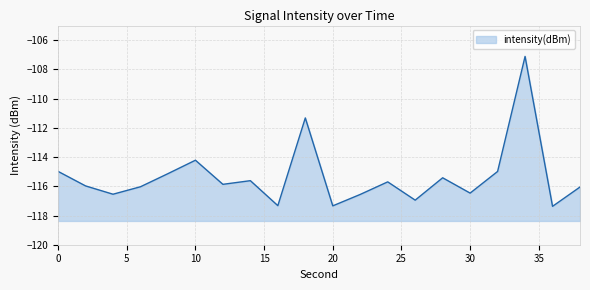

Where is the data nearest to the value -112?

18